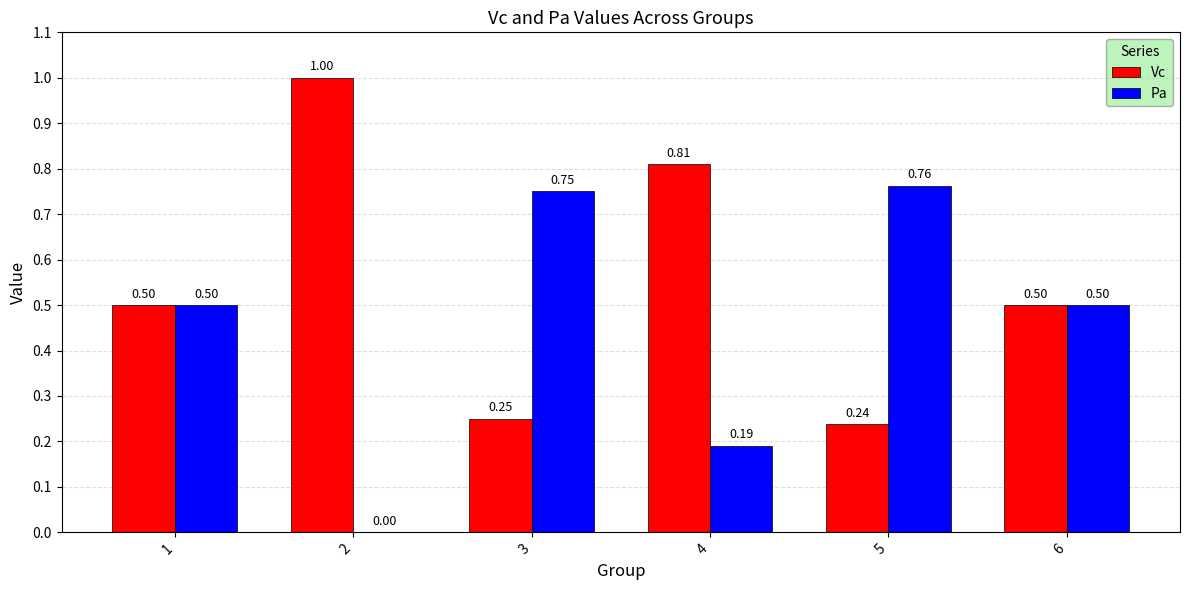

What is the sum of all Pa values?

2.7